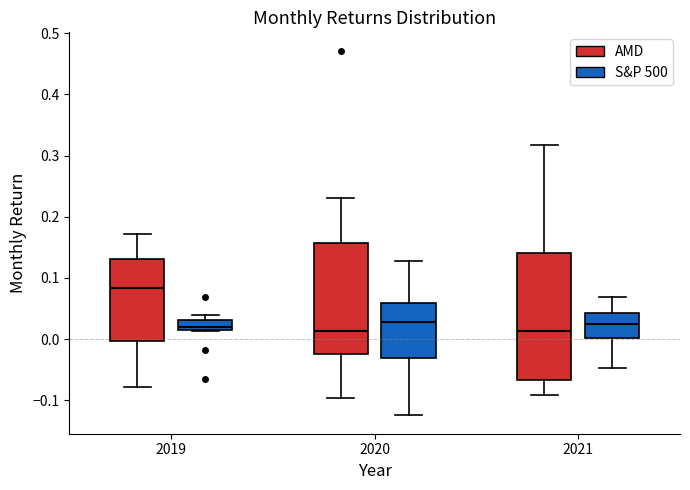

Reading left to right, transcribe this box plot: for each box, give where its median line is, the range the box spans, and where its two whiskers end, as read against the y-axis. The values are not printed on the chart, so give them approximately, as read against the axis.

2019 (AMD): median 0.08, box 0.00 to 0.13, whiskers -0.08 to 0.17
2019 (S&P 500): median 0.02 (just above the box's lower edge), box 0.02 to 0.03, whiskers 0.01 to 0.04
2020 (AMD): median 0.01, box -0.02 to 0.16, whiskers -0.10 to 0.23
2020 (S&P 500): median 0.03, box -0.03 to 0.06, whiskers -0.13 to 0.13
2021 (AMD): median 0.01, box -0.07 to 0.14, whiskers -0.09 to 0.32
2021 (S&P 500): median 0.02, box 0.00 to 0.04, whiskers -0.05 to 0.07